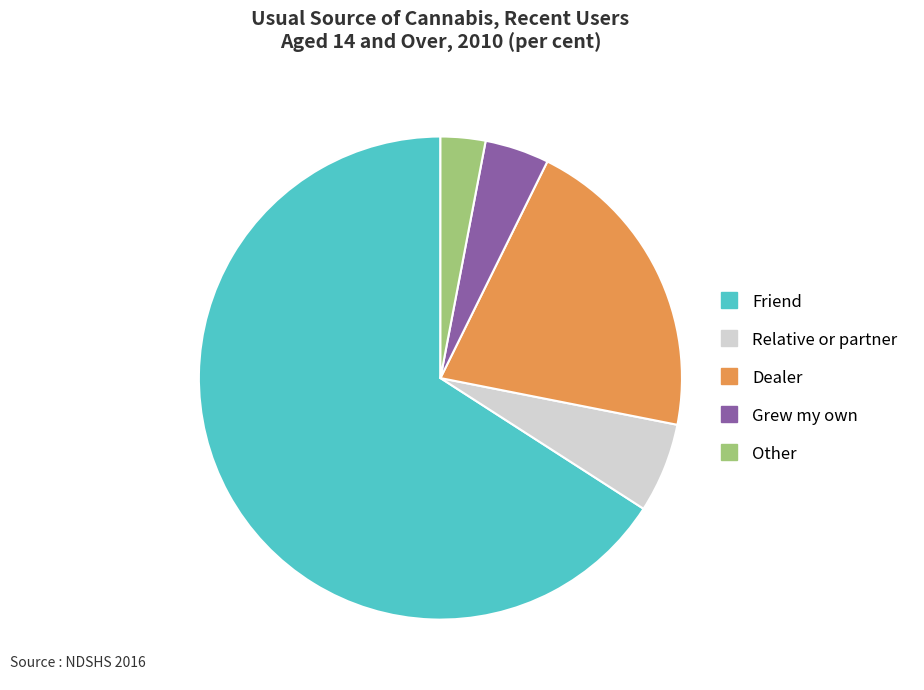

Which category has the biggest portion of the pie?

Friend